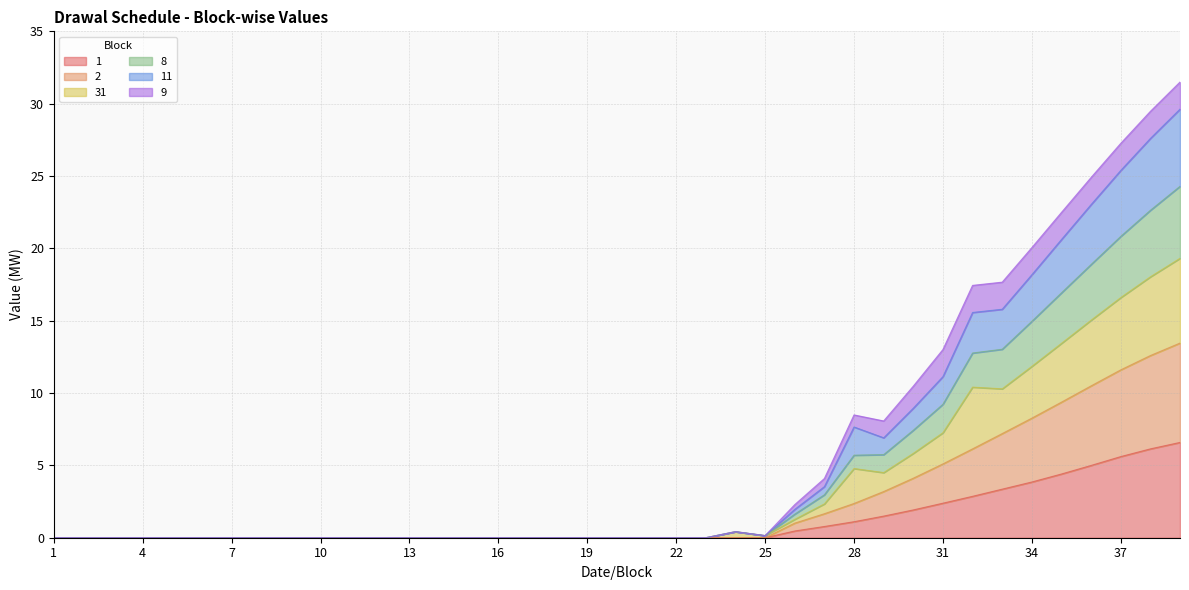

What is the maximum value for 1?

6.6